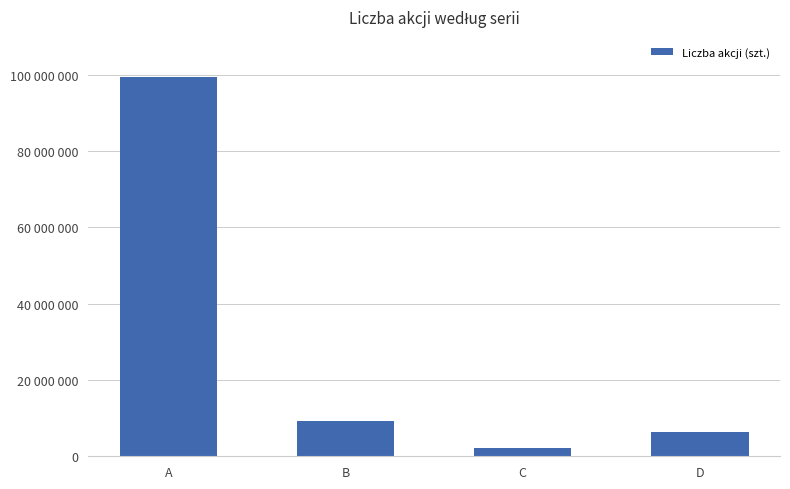

The value at B is 2652969. True or false?

False